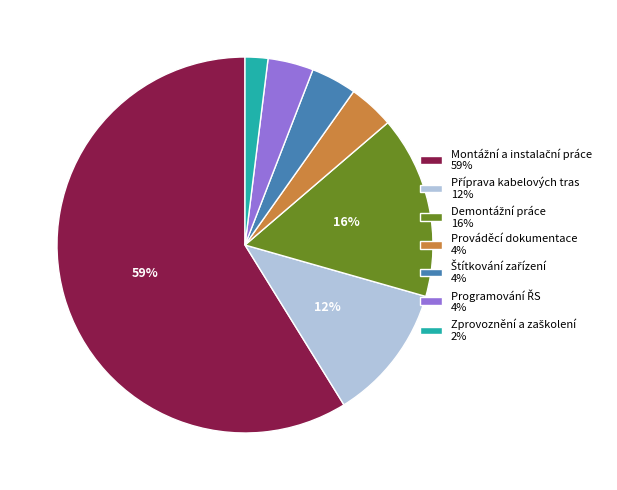

To the nearest percent, what is the average slice percentage?

14%